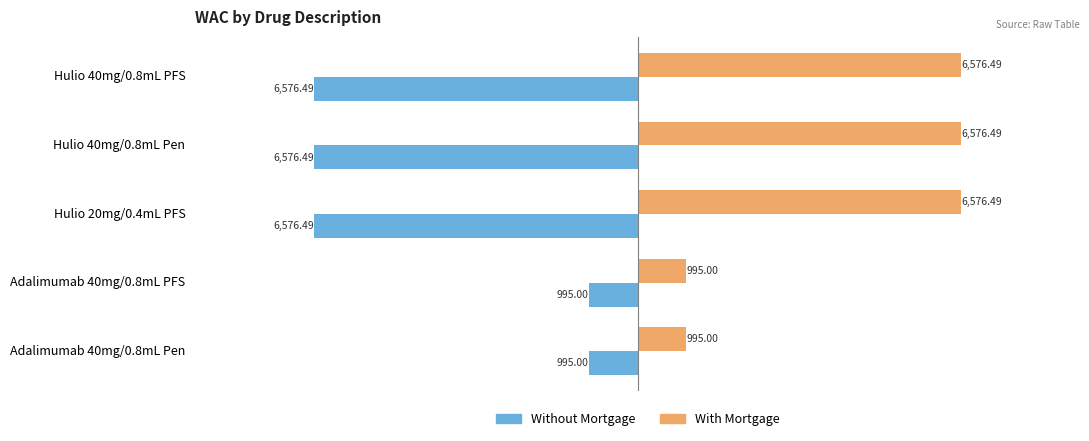

At Adalimumab 40mg/0.8mL Pen, list the series in order from largest to smallest.

Without Mortgage, With Mortgage